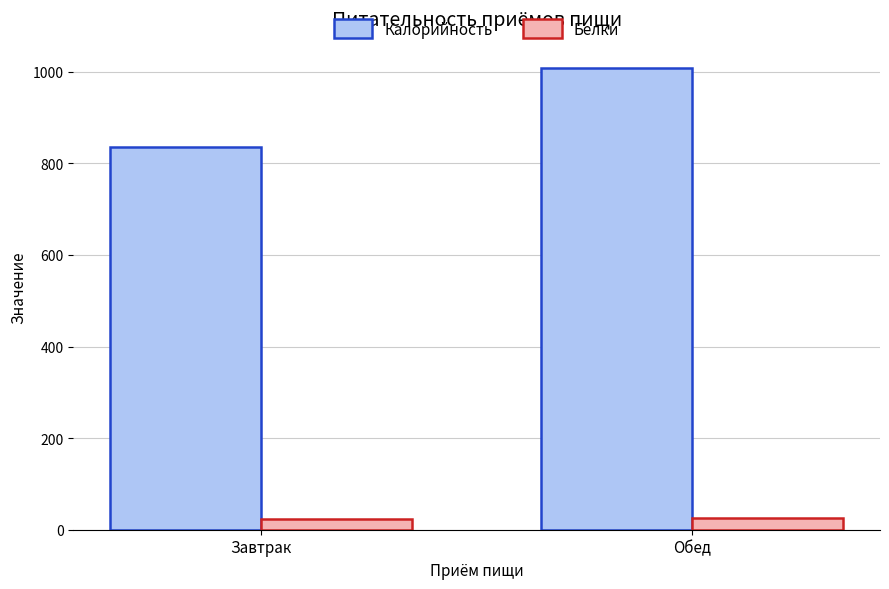

What is the lowest value of the Белки series?

23.6